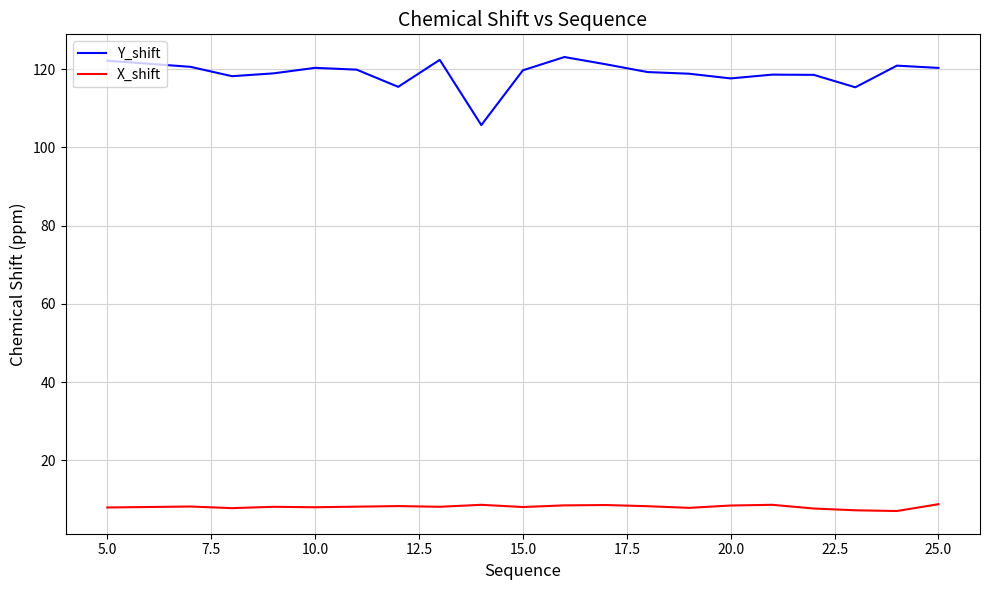

True or false: Y_shift and X_shift cross at least once.

False